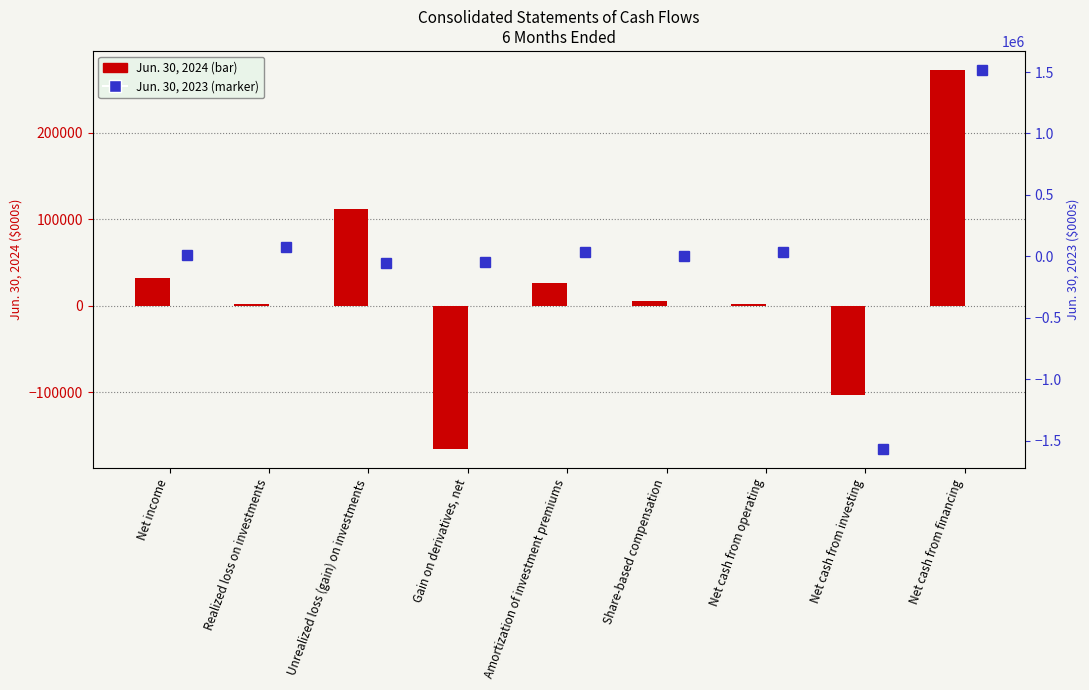

Rank the series by their average value, from highest to lowest.

Jun. 30, 2024, Jun. 30, 2023